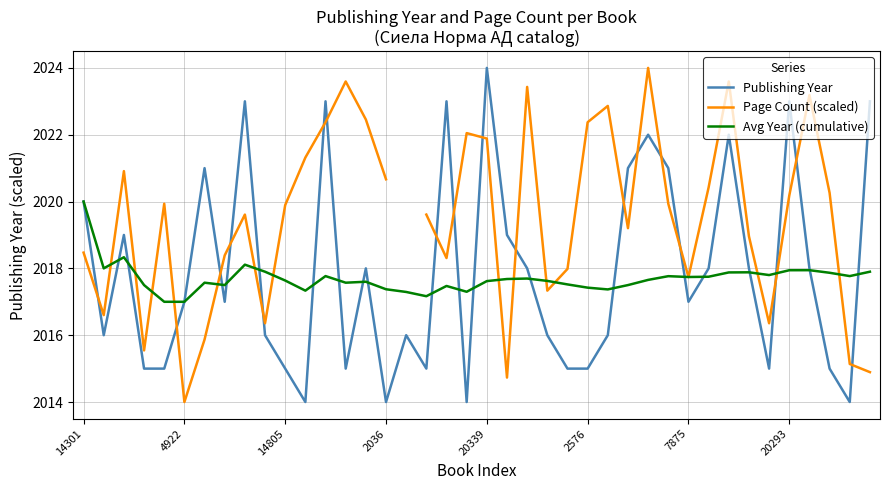

Which series has the largest total across all categories?

Publishing Year